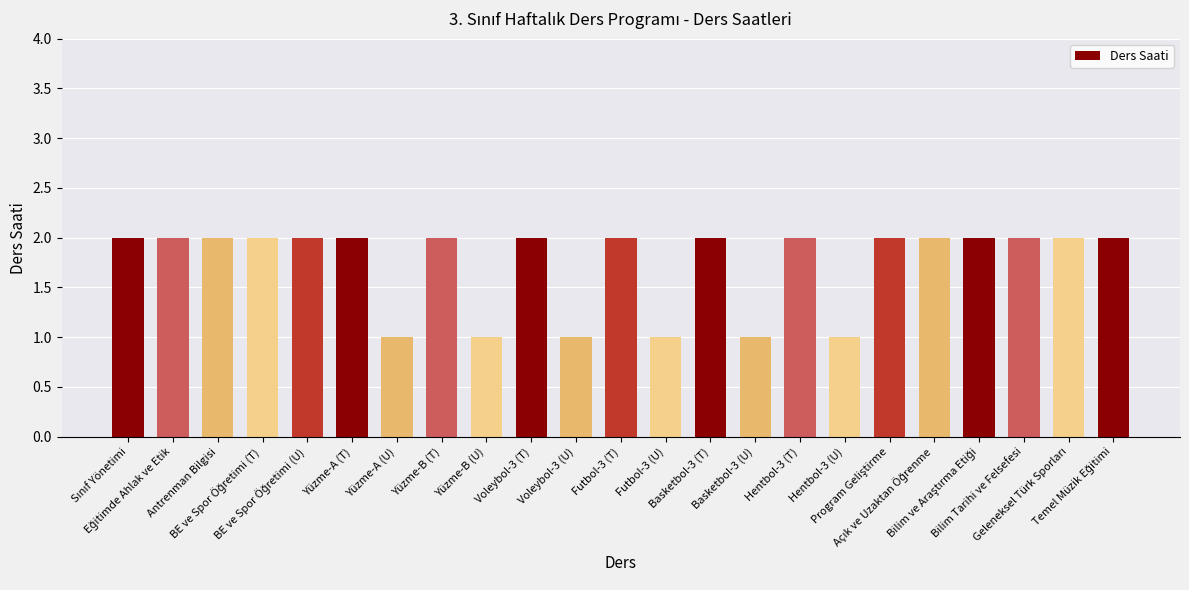

What is the value of the 23rd bar from the left?

2